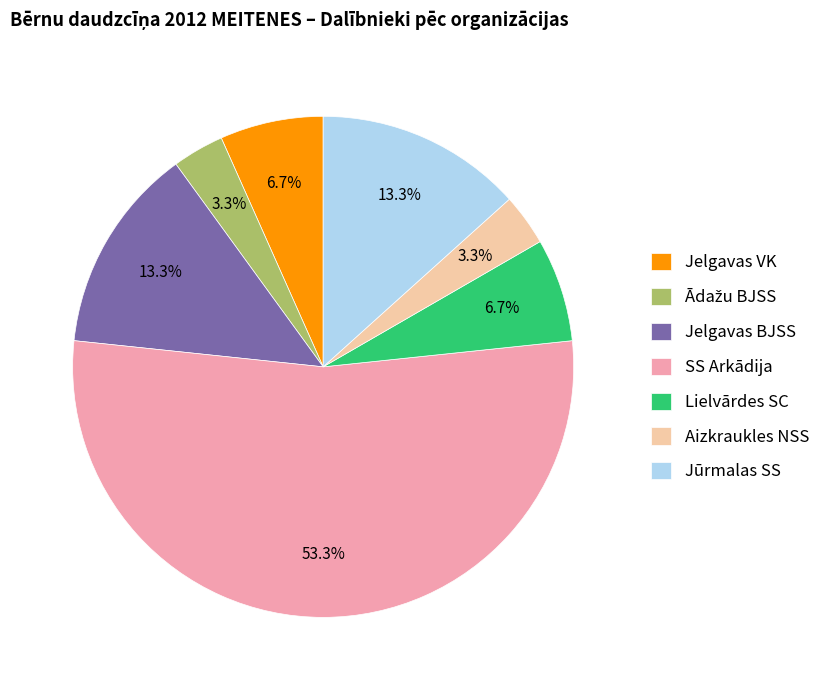

Which category has the biggest portion of the pie?

SS Arkādija